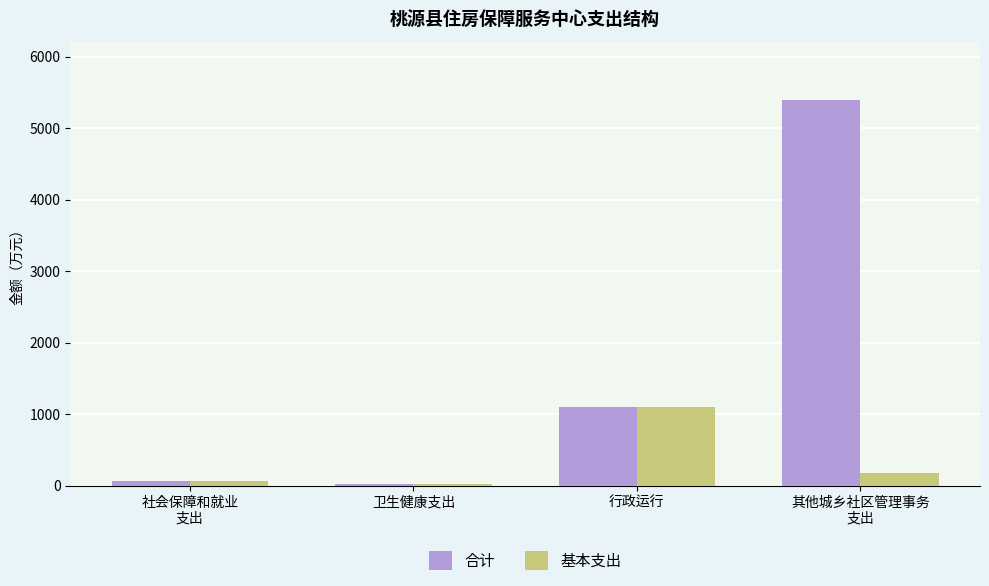

Reading right to left, extract all data points from this chart.

合计: 5402.2	1101.1	29.7	68.0
基本支出: 182.2	1101.1	29.7	68.0